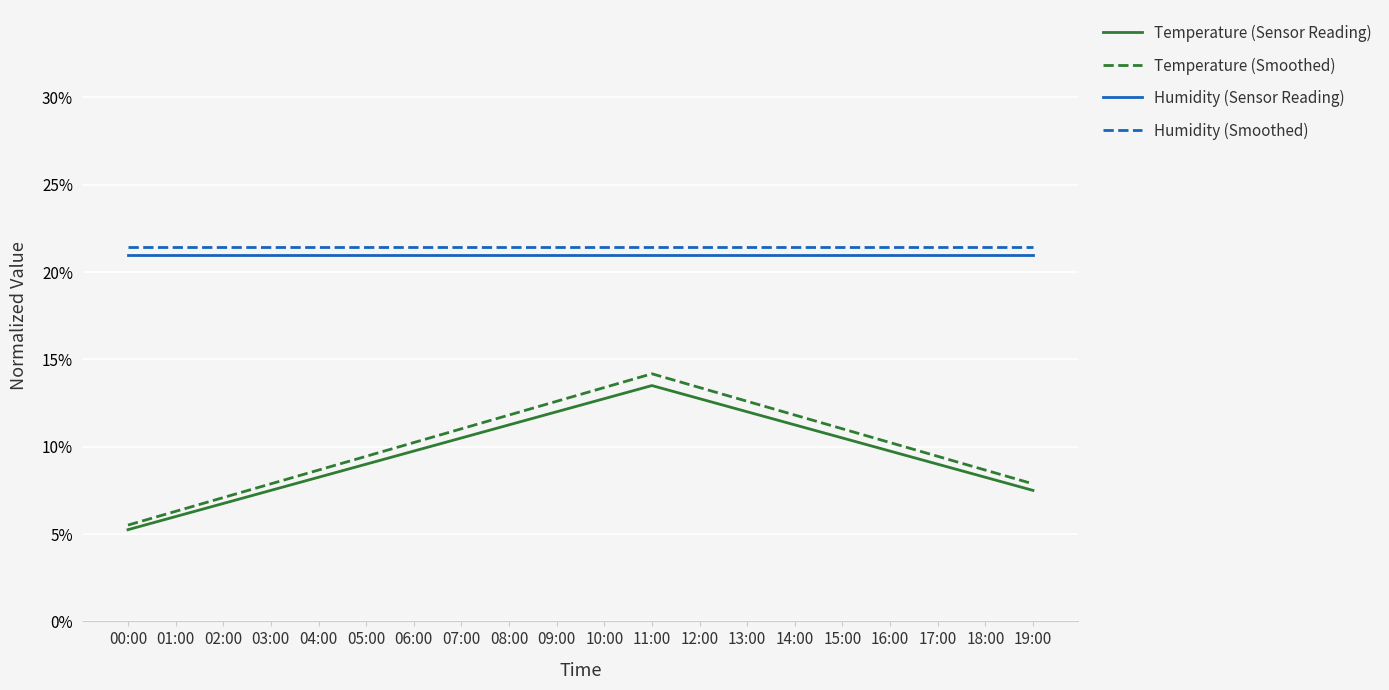

True or false: Temperature (Smoothed) has more than 2 points higher than both neighbors.

False